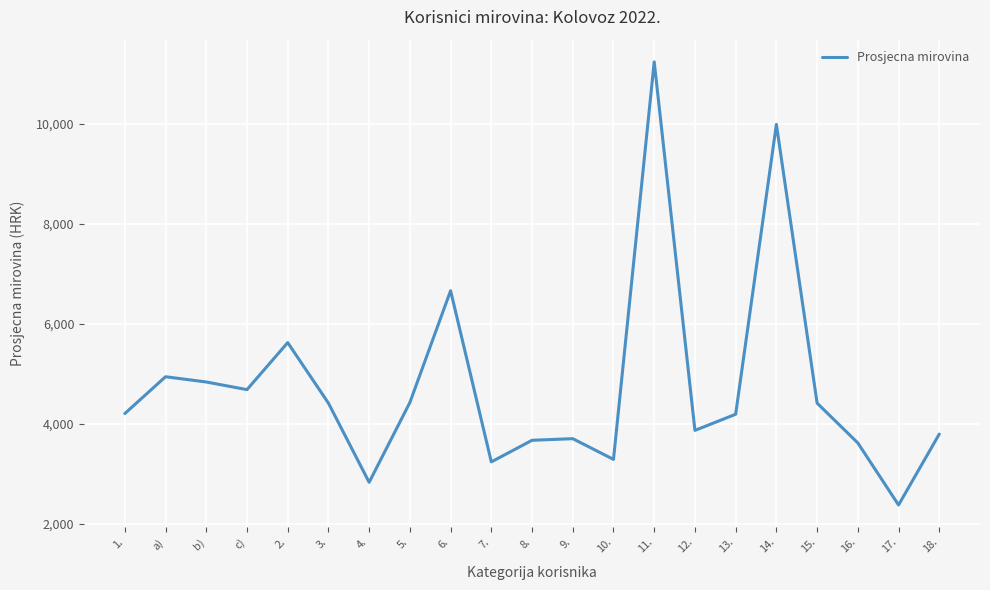

True or false: the data has more than 0 interior local peaks.

True